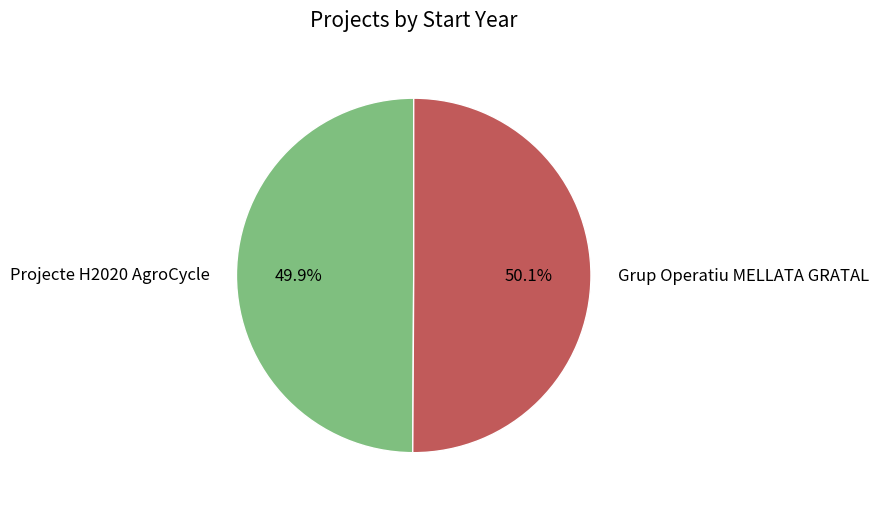

To the nearest percent, what is the combined percentage of Projecte H2020 AgroCycle and Grup Operatiu MELLATA GRATAL?

100%